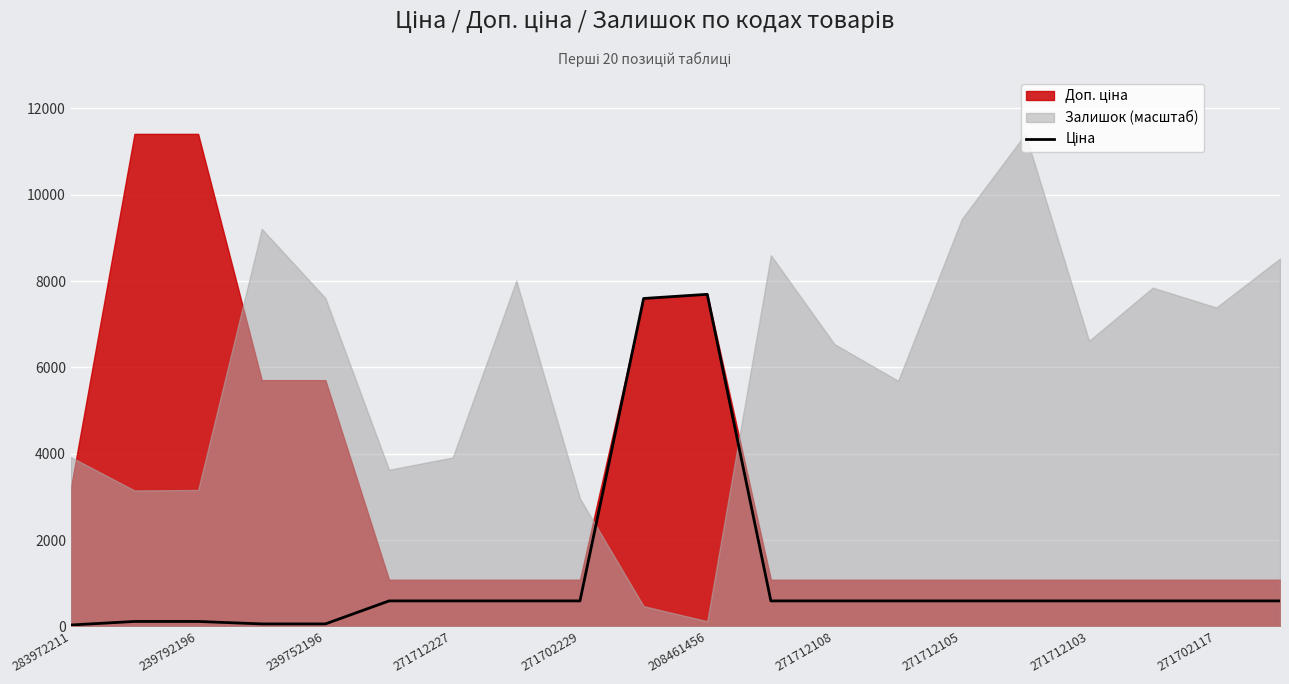

How many interior local peaks (higher than both neighbors) does the data have?

1